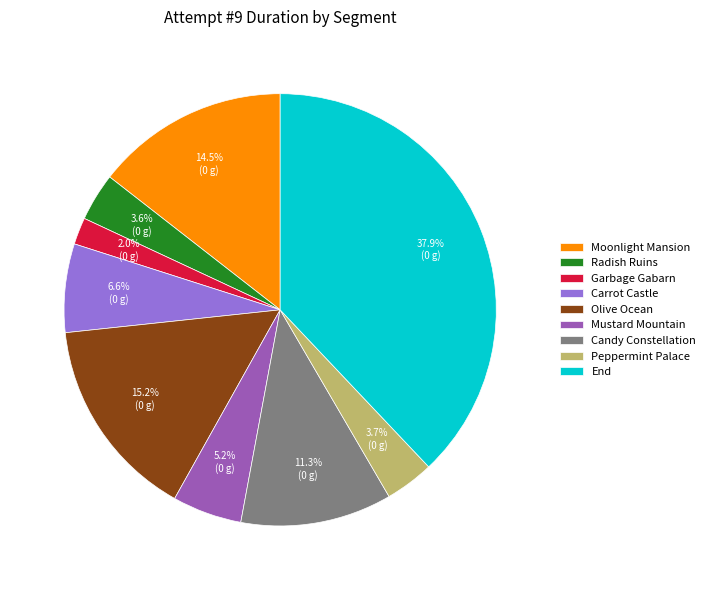

Approximately how many times larger is the value at Mustard Mountain compared to Radish Ruins?

1.4